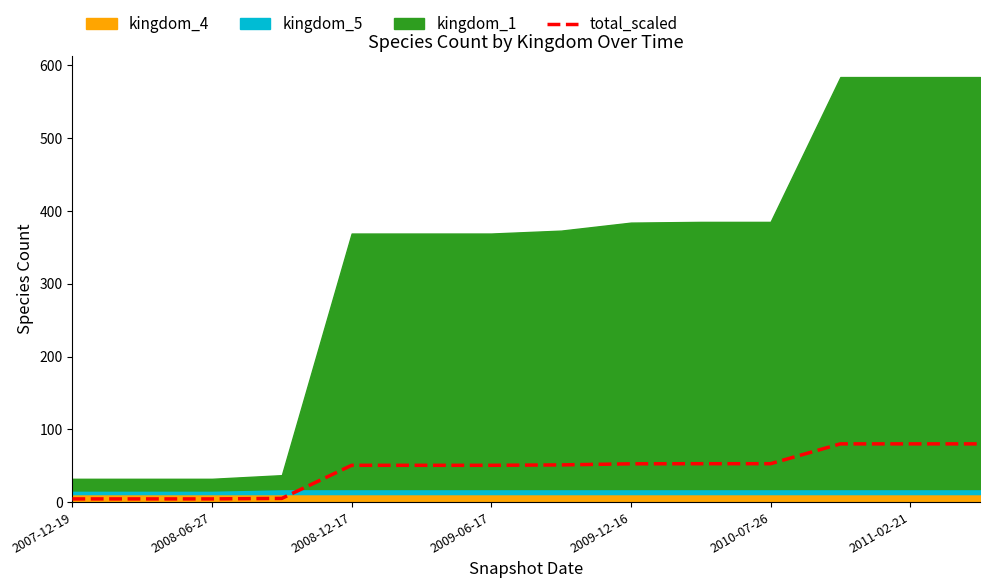

The total_scaled series shows 4.4 at 2008-06-27. True or false?

True